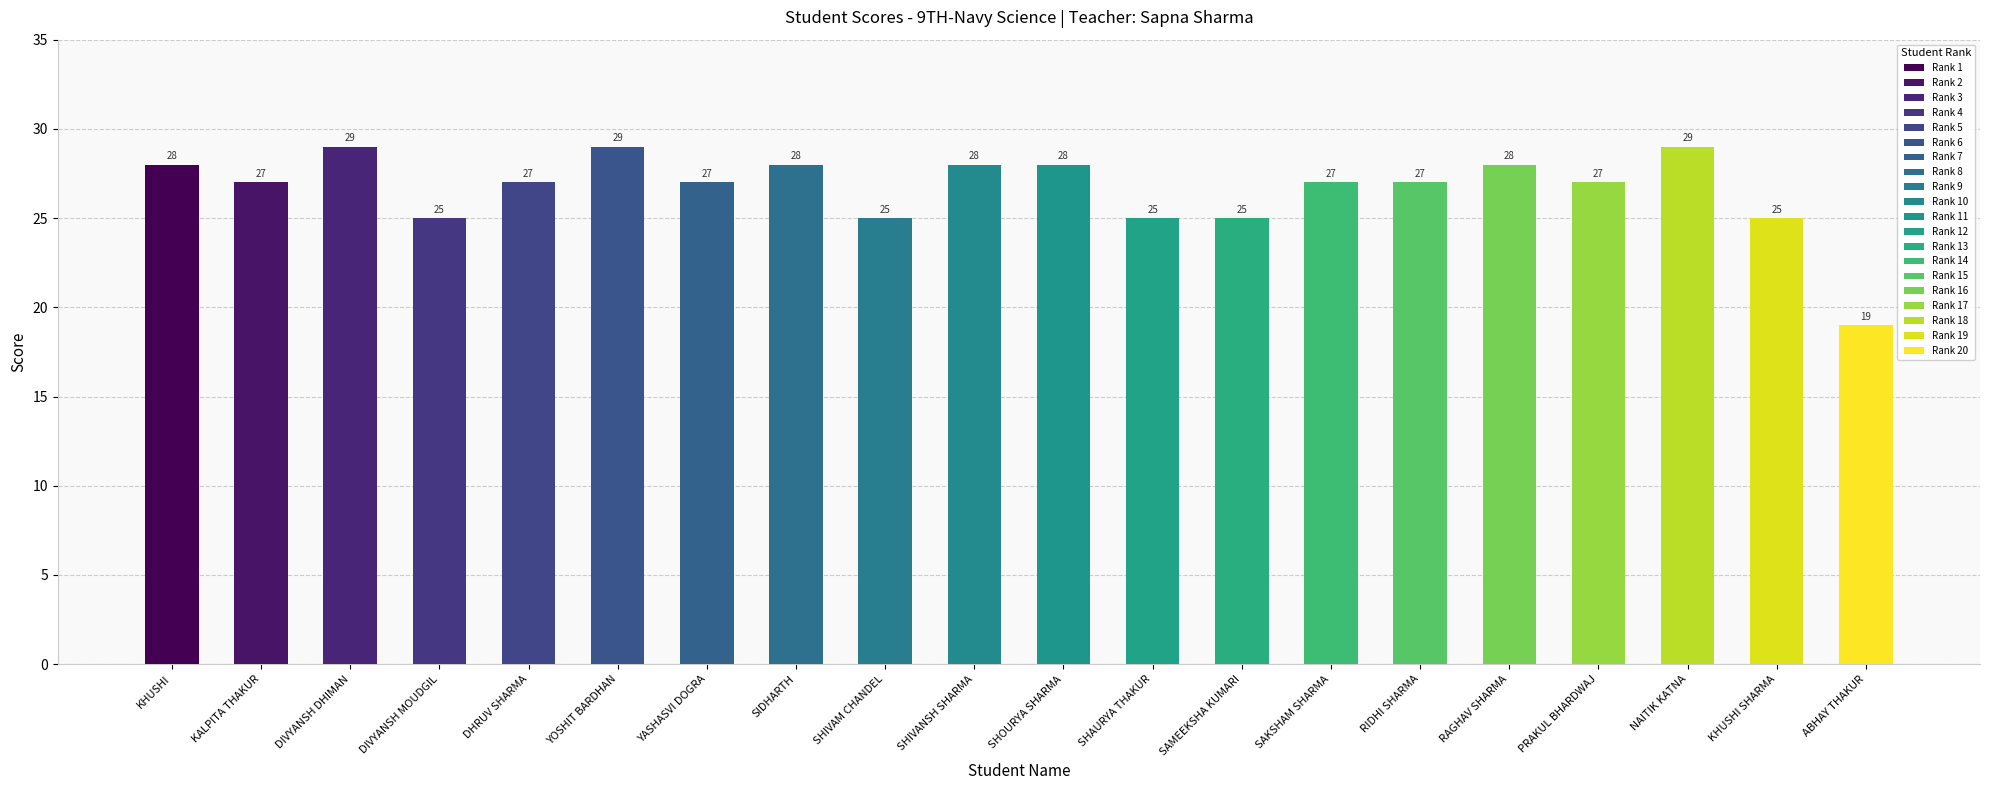

How many categories are shown in the chart?

20